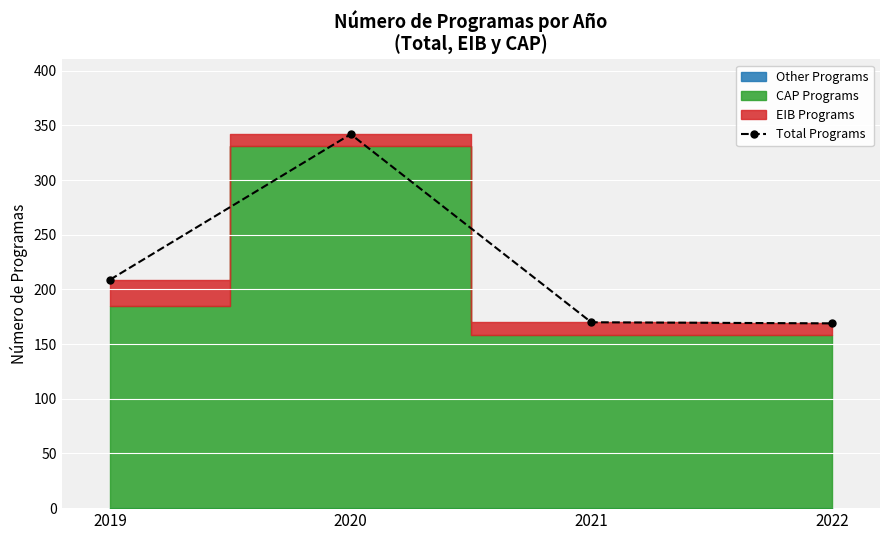

What is the difference between the maximum and minimum values?

173